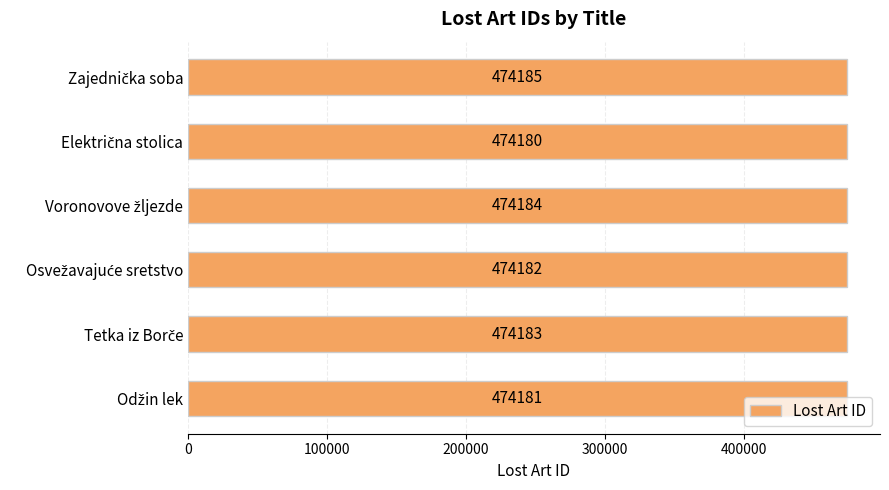

What is the difference between the second highest and minimum values?

4